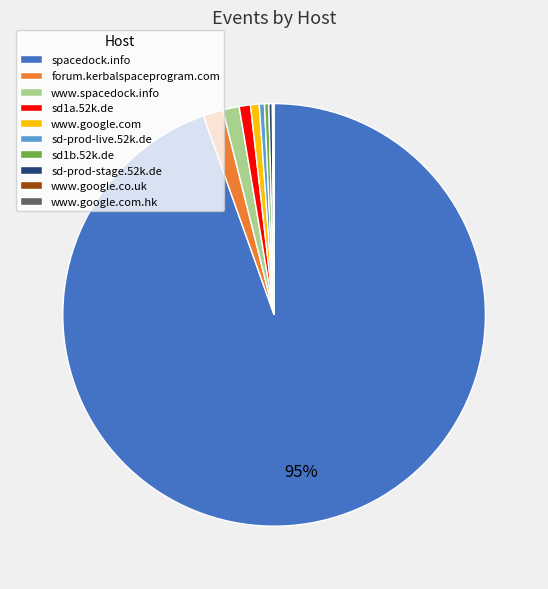

Which category has the biggest portion of the pie?

spacedock.info